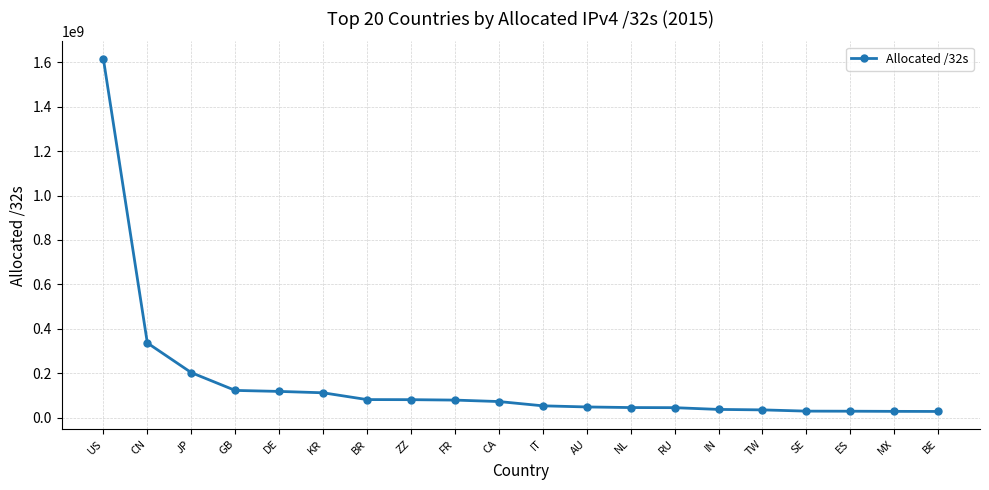

What is the value of the 4th point from the left?

123072280